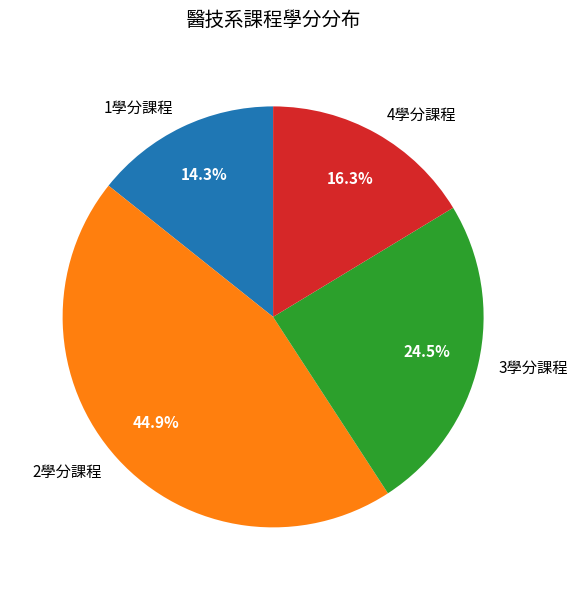

Count the number of slices in the pie.

4